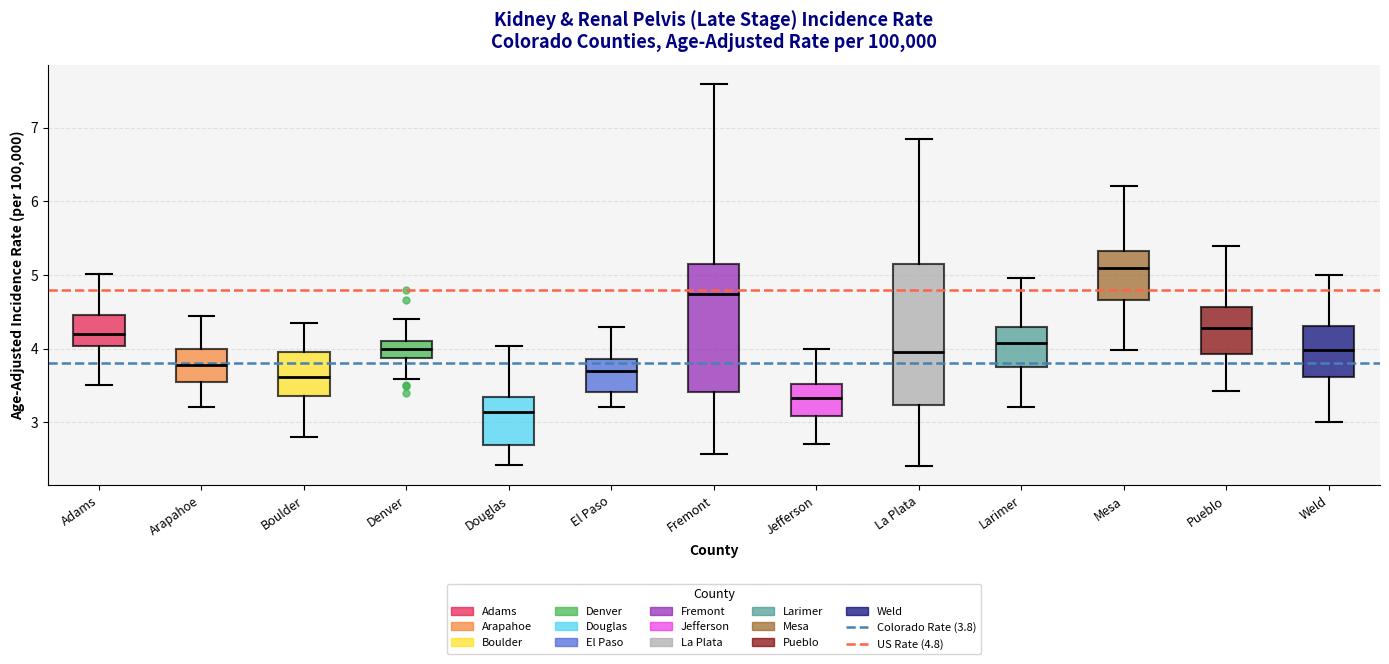

Where does the median line of the box for La Plata sit on the y-axis? The values are not printed on the chart, so give them approximately, as read against the axis.

3.9